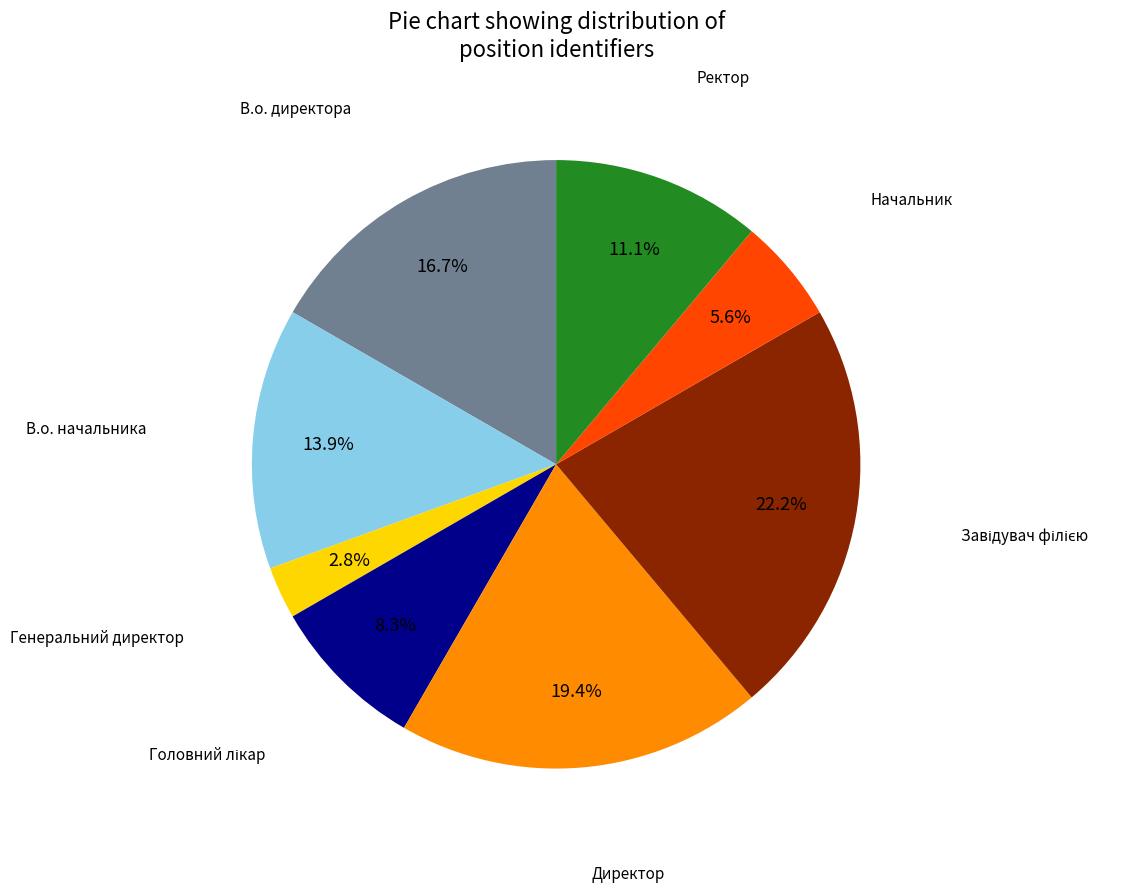

Is there a majority slice in this chart?

No